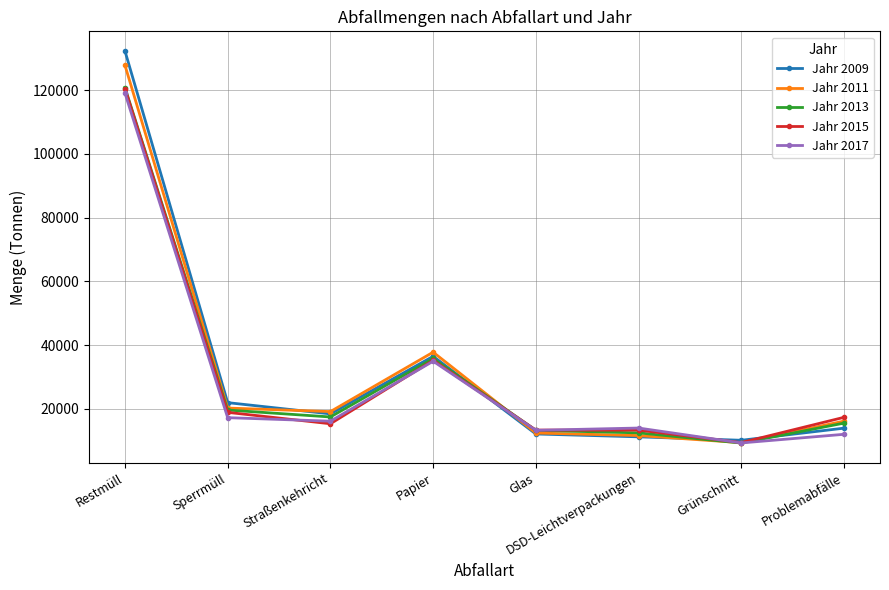

What is the average value of the Jahr 2017 series?

29514